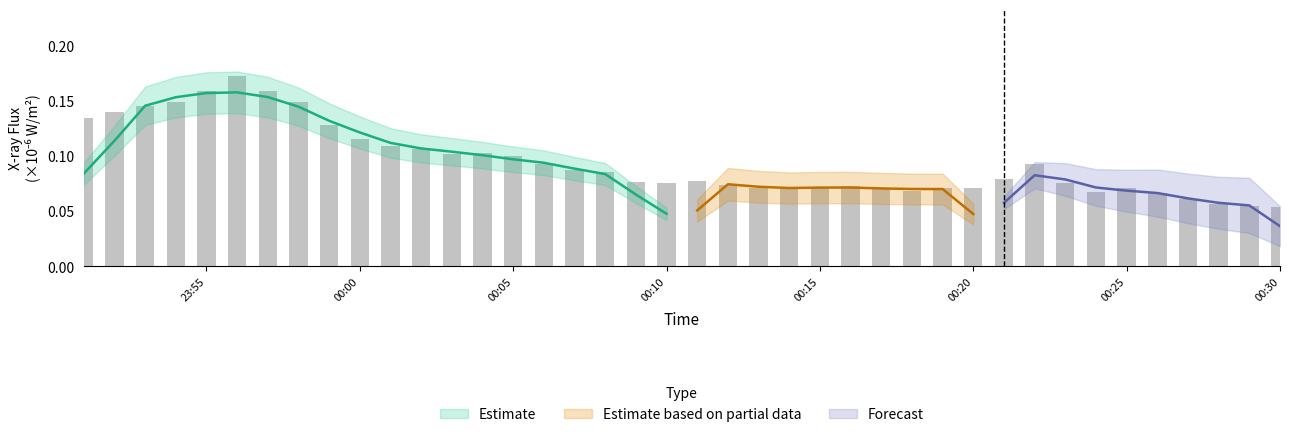

What is the sum of the values at 2024-03-27 23:59 and 2024-03-27 23:54?

0.3